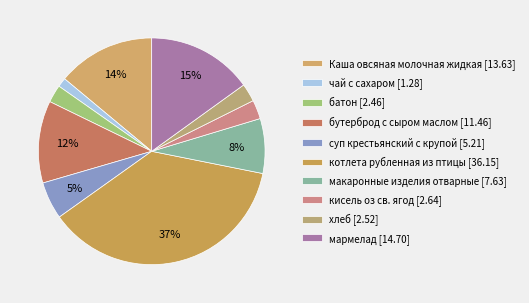

How many segments does this pie chart have?

10